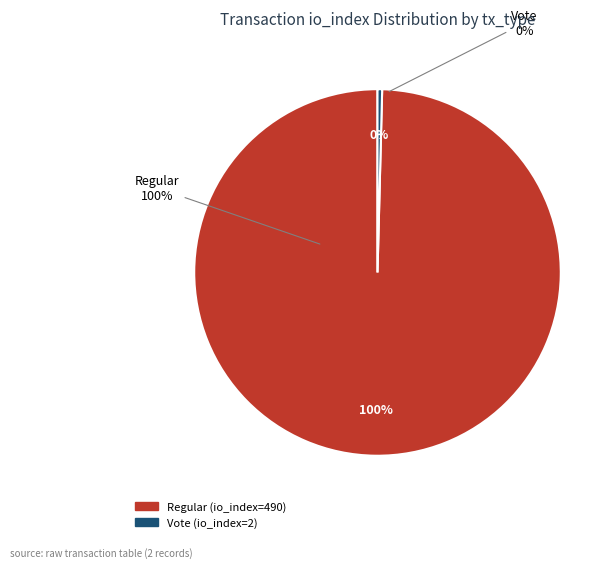

To the nearest percent, what is the difference between the Regular (io_index=490) and Vote (io_index=2) slice percentages?

99%